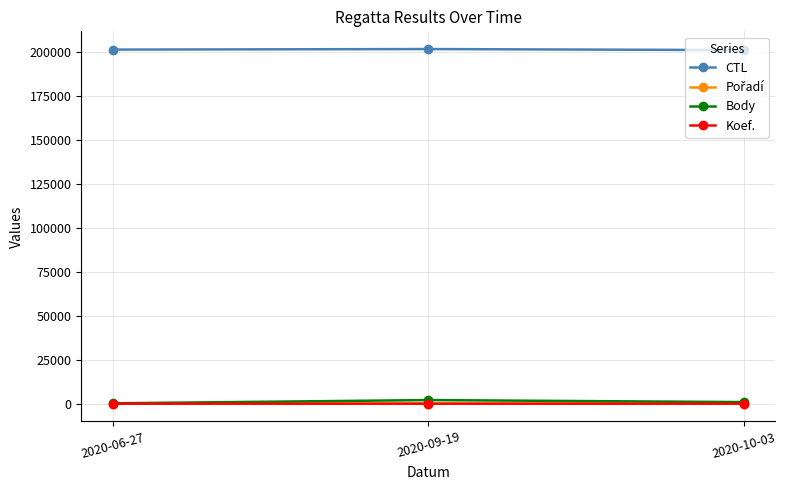

What value does the Koef. series have at 2020-06-27?

2